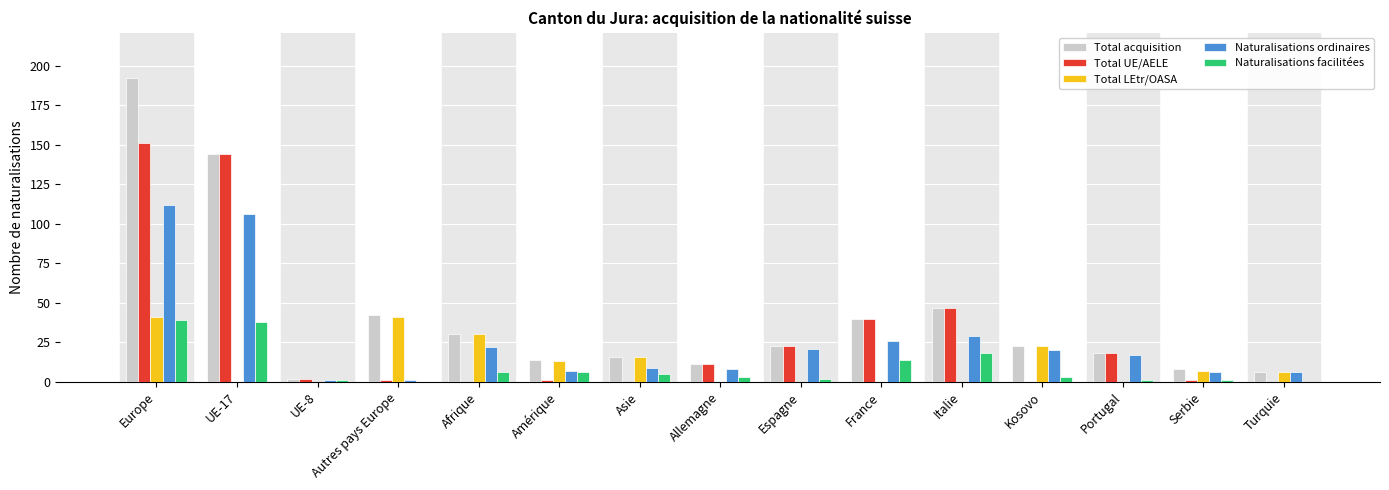

Reading left to right, transcribe all the data shown in this chart.

Total acquisition: 192	144	2	42	30	14	16	11	23	40	47	23	18	8	6
Total UE/AELE: 151	144	2	1	0	1	0	11	23	40	47	0	18	1	0
Total LEtr/OASA: 41	0	0	41	30	13	16	0	0	0	0	23	0	7	6
Naturalisations ordinaires: 112	106	1	1	22	7	9	8	21	26	29	20	17	6	6
Naturalisations facilitées: 39	38	1	0	6	6	5	3	2	14	18	3	1	1	0